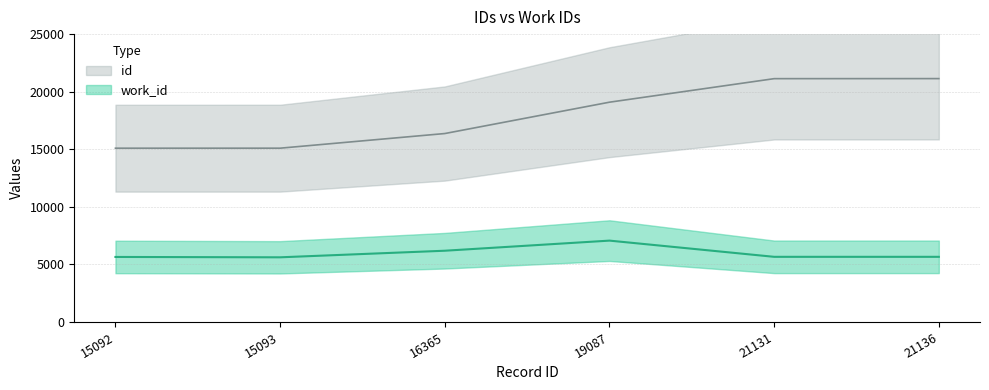

Does the chart display data point markers on the line(s)?

No